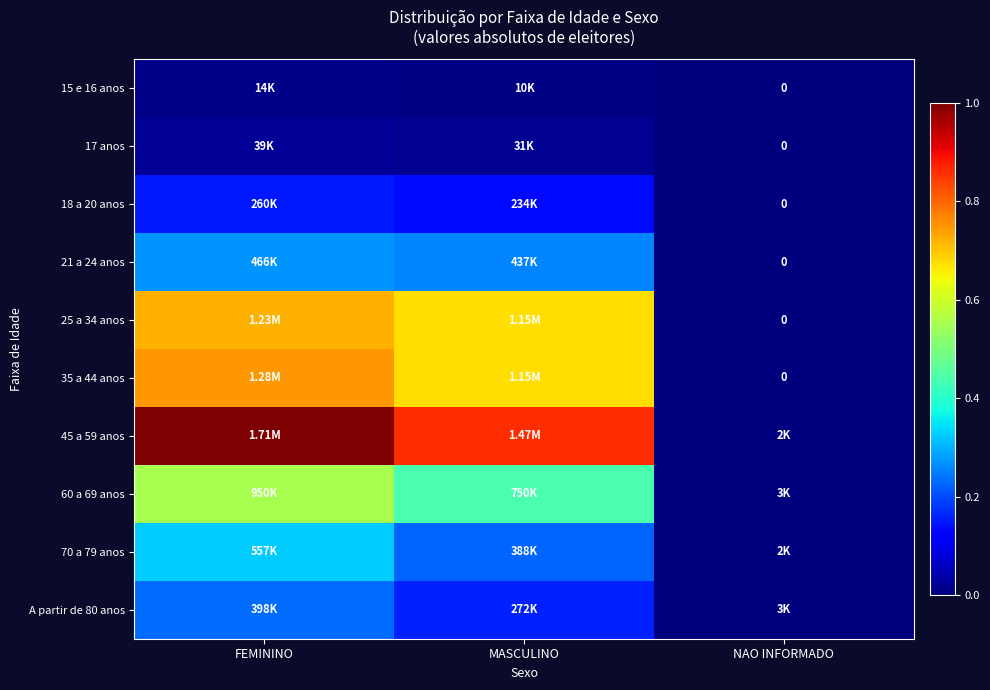

Rank the series at MASCULINO from lowest to highest value.

15 e 16 anos, 17 anos, 18 a 20 anos, A partir de 80 anos, 70 a 79 anos, 21 a 24 anos, 60 a 69 anos, 25 a 34 anos, 35 a 44 anos, 45 a 59 anos